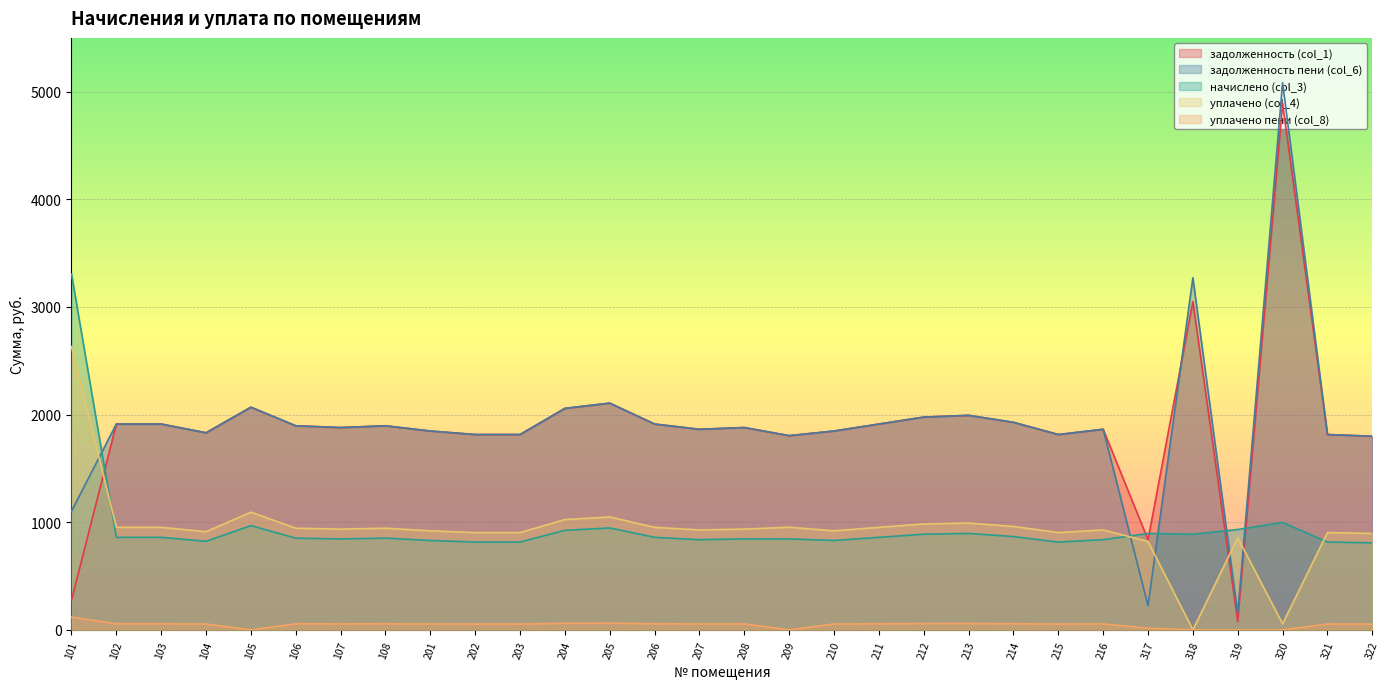

Reading left to right, extract all data points from this chart.

задолженность (col_1): 275.6	1912.3	1912.3	1831.1	2068.9	1896.0	1879.7	1896.0	1847.4	1814.8	1814.9	2058.1	2106.6	1912.3	1863.7	1879.8	1804.5	1847.4	1912.3	1976.9	1993.2	1928.3	1814.8	1863.7	837.1	3049.5	77.1	4890.2	1814.8	1798.8
задолженность пени (col_6): 1102.3	1912.3	1912.3	1831.1	2068.9	1896.0	1879.7	1896.0	1847.4	1814.8	1814.9	2058.1	2106.6	1912.3	1863.7	1879.8	1804.5	1847.4	1912.3	1976.9	1993.2	1928.3	1814.8	1863.7	224.1	3271.6	154.6	5083.2	1814.8	1798.8
начислено (col_3): 3307.0	859.6	859.6	823.1	968.8	852.2	844.9	852.2	830.4	815.8	815.8	925.1	946.9	859.6	837.7	844.9	844.9	830.4	859.6	888.6	895.9	866.8	815.8	837.7	895.9	888.6	932.4	997.9	815.8	808.6
уплачено (col_4): 2631.7	952.5	952.5	912.1	1093.5	944.4	936.3	944.4	920.2	904.0	904.0	1025.1	1049.3	952.5	928.3	936.3	953.8	920.2	952.5	984.7	992.8	960.5	904.0	928.3	821.3	0.0	855.5	56.6	904.0	896.0
уплачено пени (col_8): 118.5	56.8	56.8	54.4	0.0	56.3	55.8	56.3	54.9	53.9	53.9	61.1	62.6	56.8	55.4	55.8	0.0	54.9	56.8	58.7	59.2	57.3	53.9	55.4	15.8	0.0	0.0	0.0	53.9	53.4